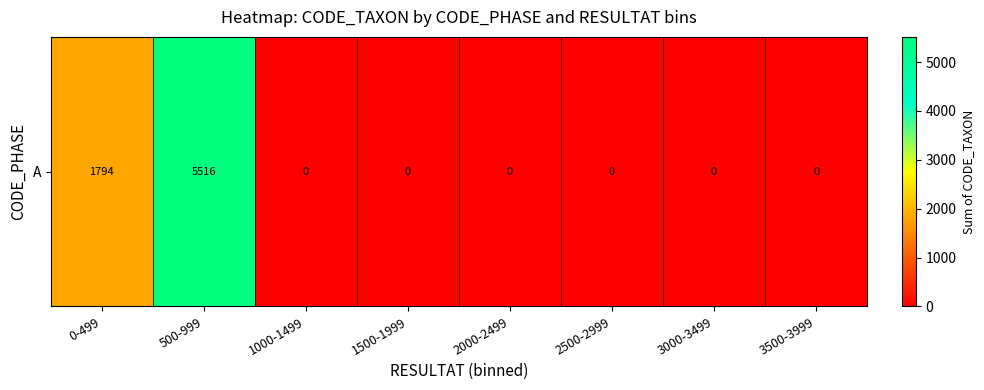

List the labels in order of value, largest first.

500-999, 0-499, 1000-1499, 1500-1999, 2000-2499, 2500-2999, 3000-3499, 3500-3999